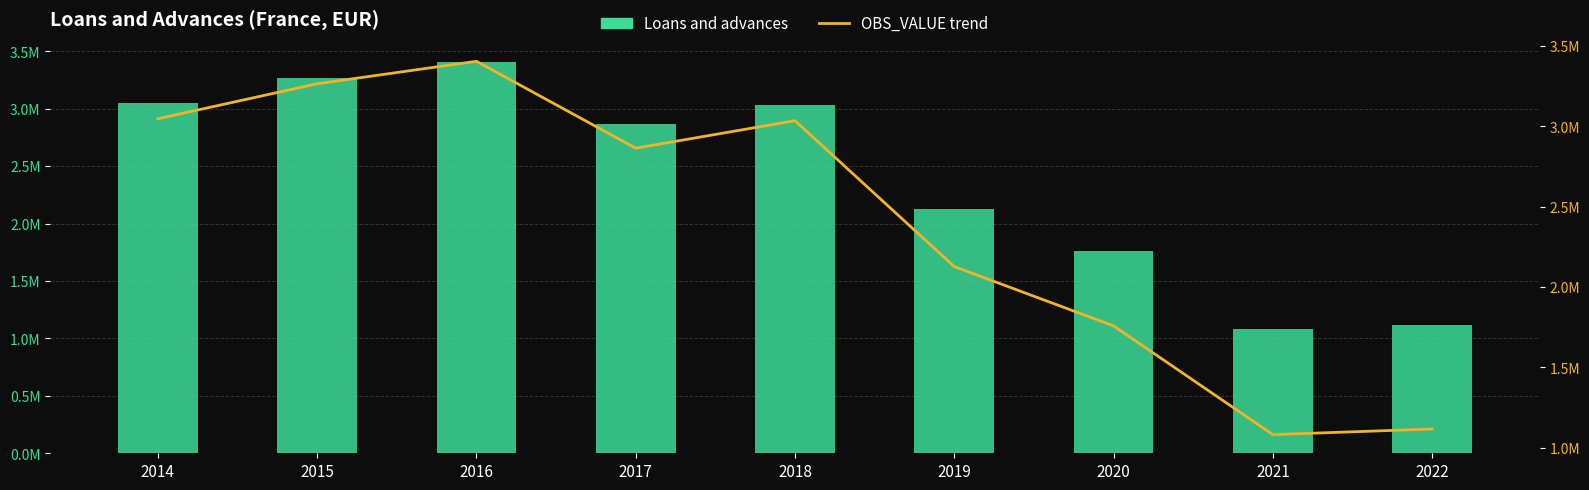

Where is OBS_VALUE trend nearest to the value 2243322?

2019